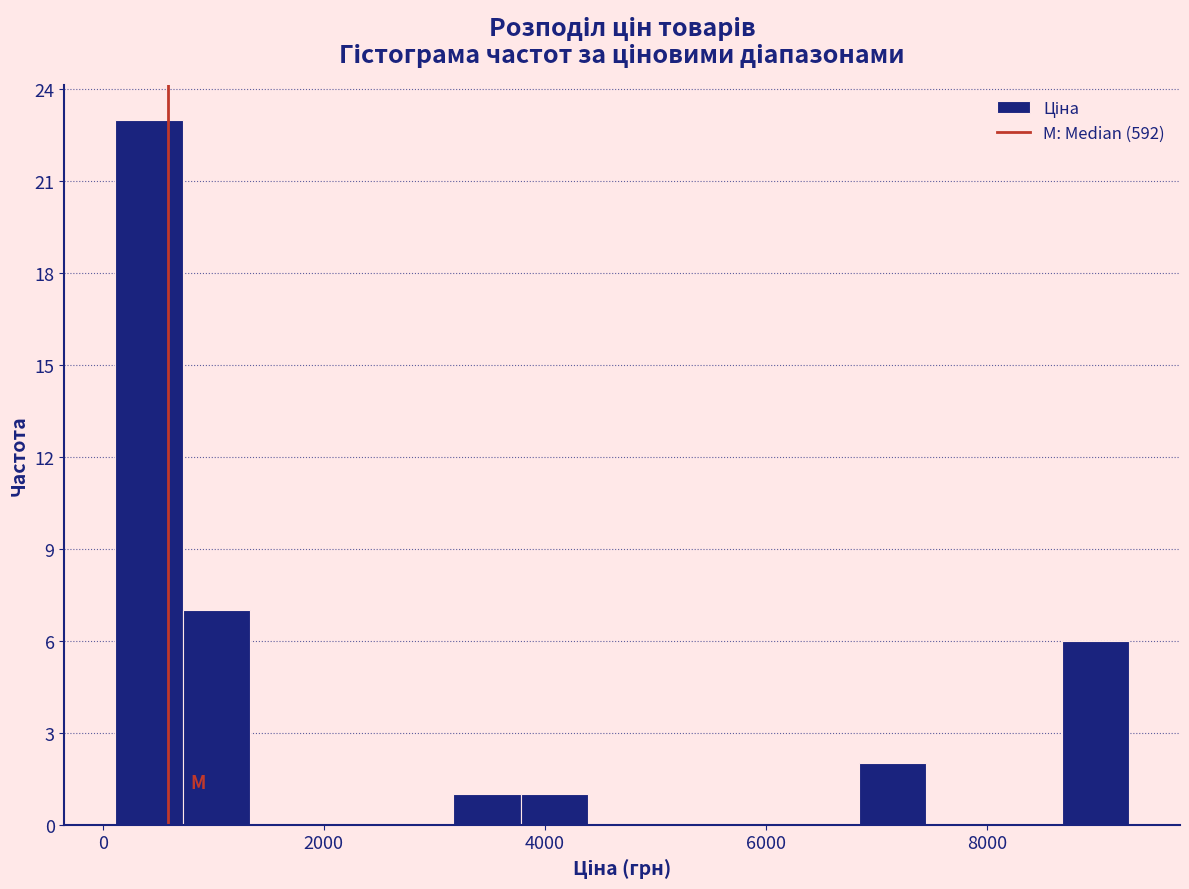

Read against the x-axis, roughly where is the centre of the tallest bar?

400